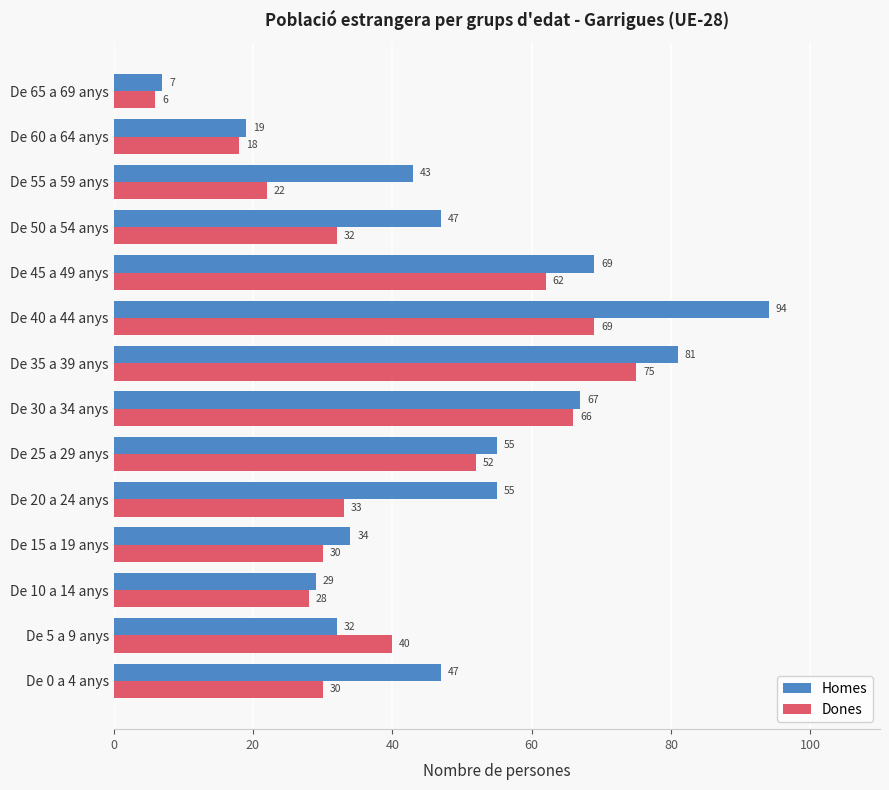

What are all the series names shown in the legend?

Homes, Dones